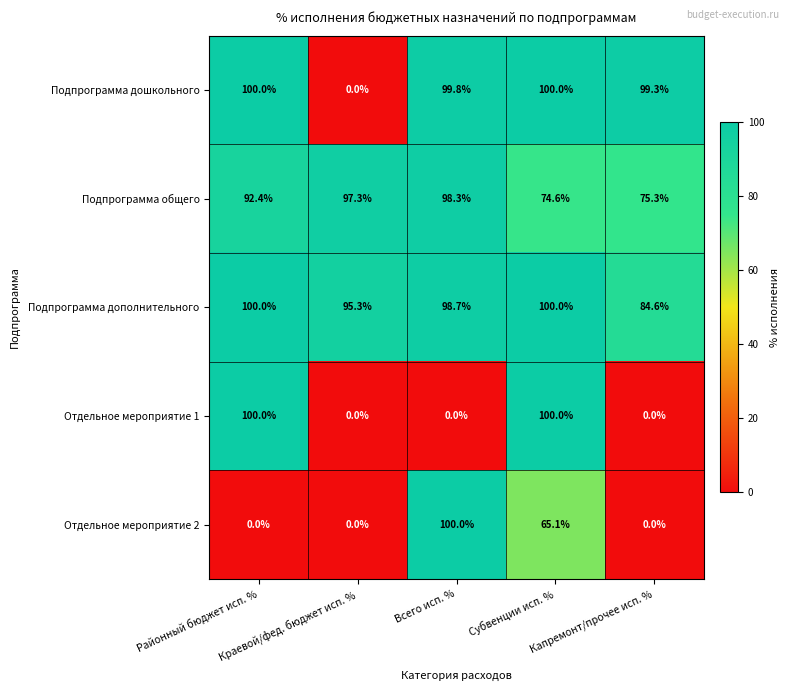

At how many categories does at least one series exceed 81?

5